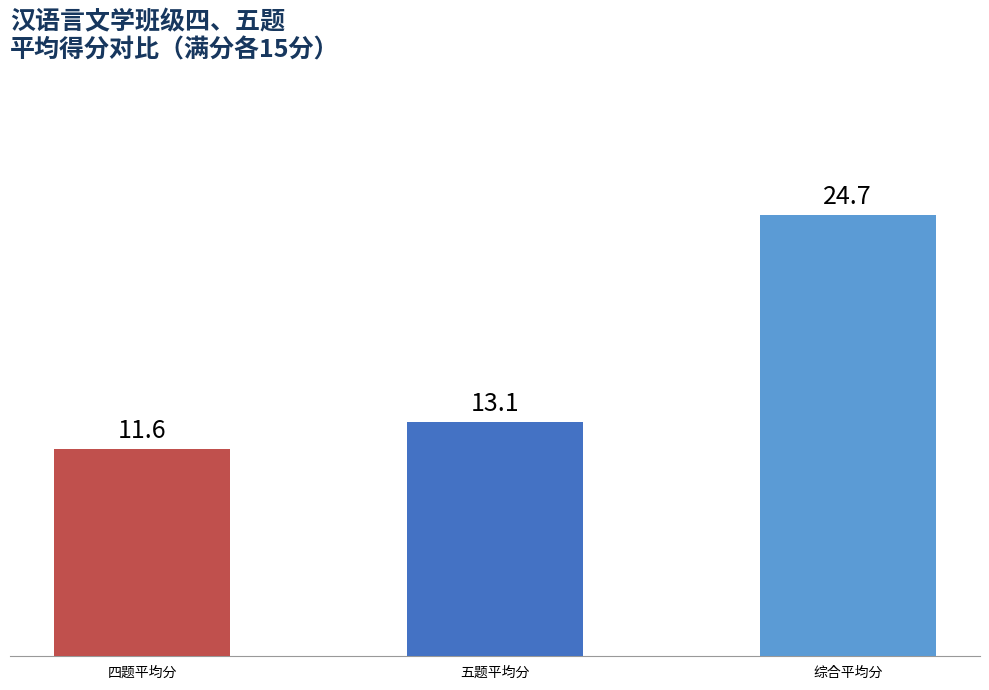

What is the smallest value displayed?

11.6